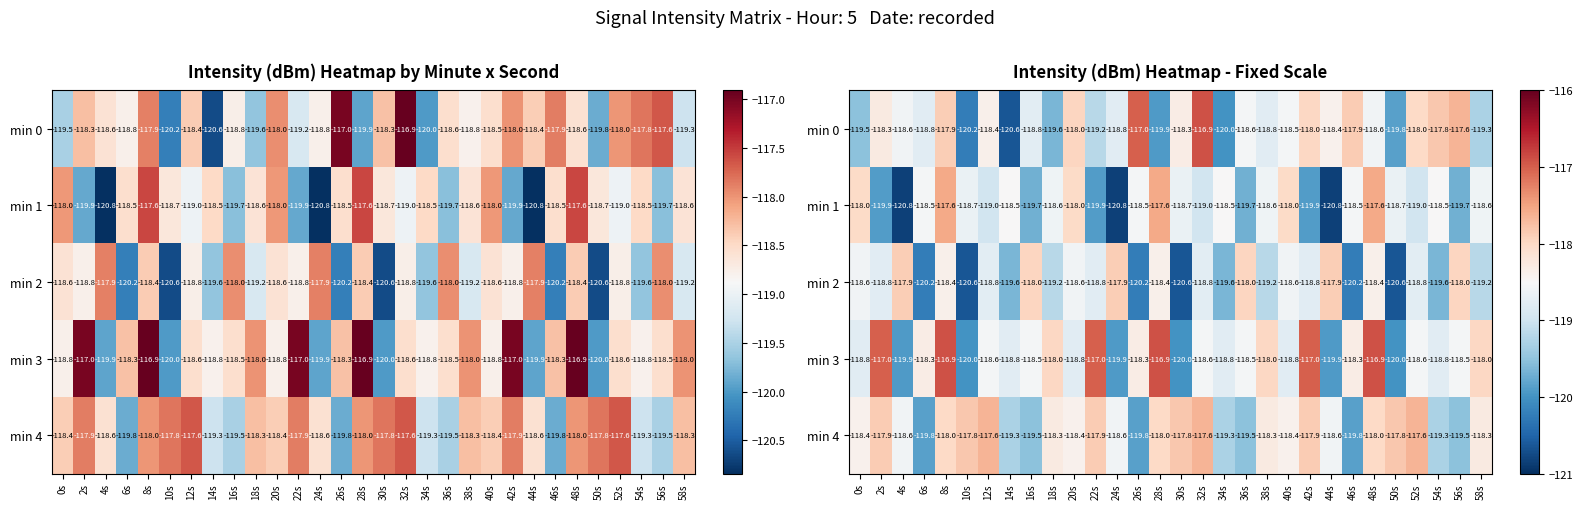

Where is min 2 nearest to the value -119?

18s